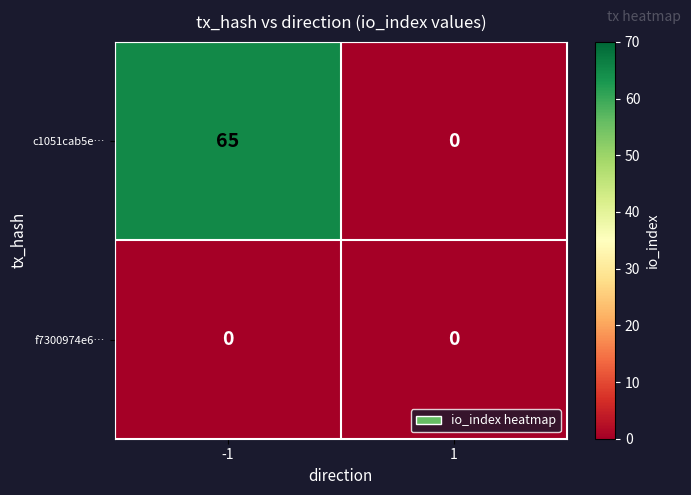

Count the number of data series in this chart.

2